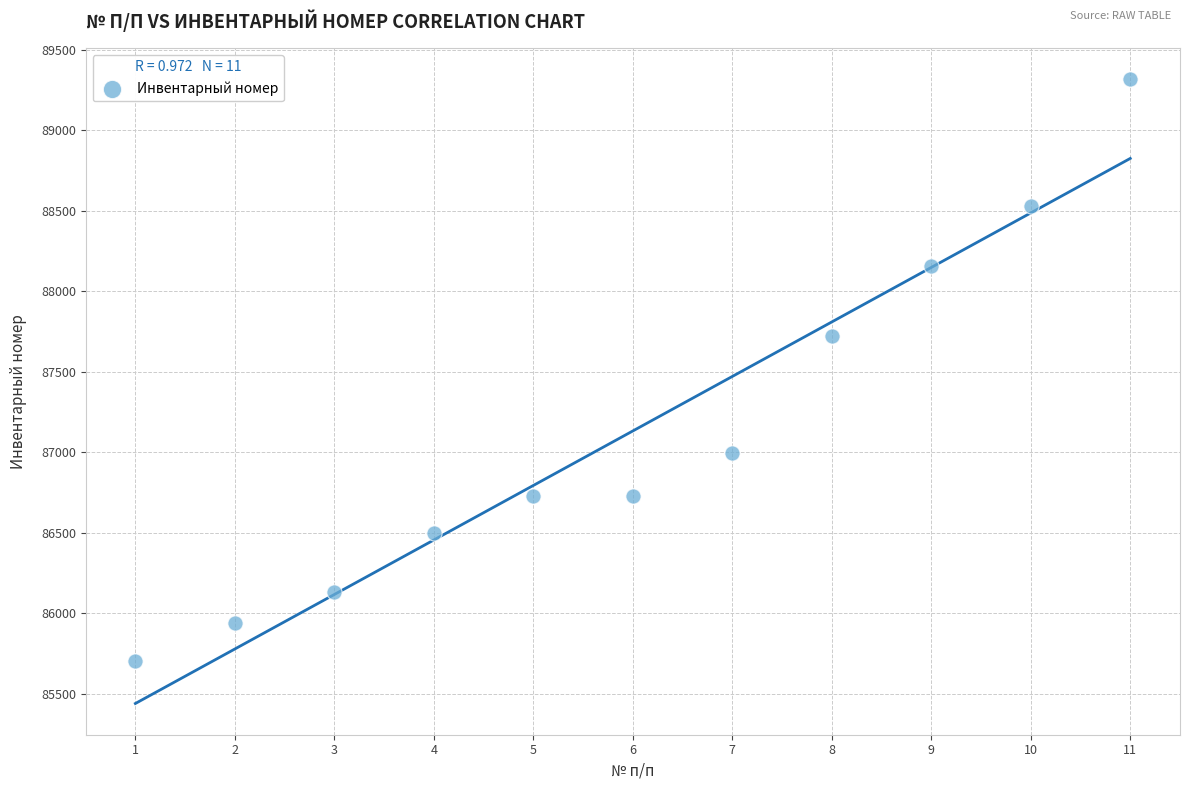

What Y value in the scatter plot is closest to 87509?

87721